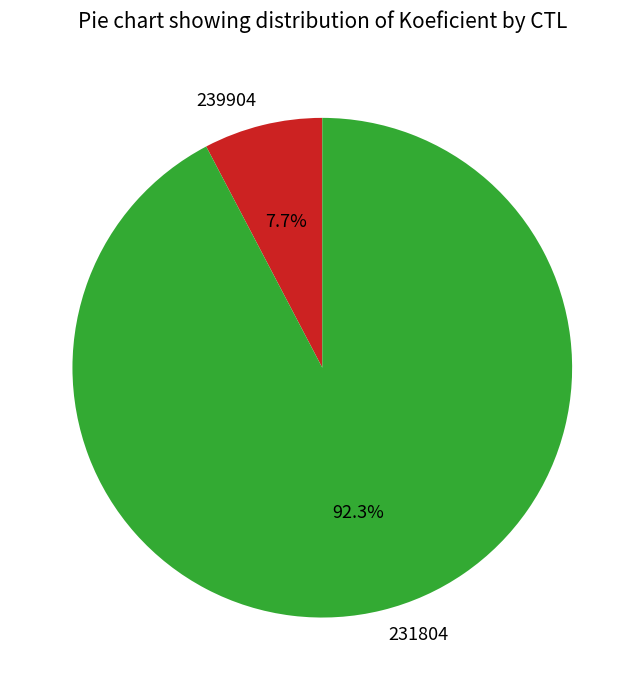

What is the smallest slice in the pie chart?

239904